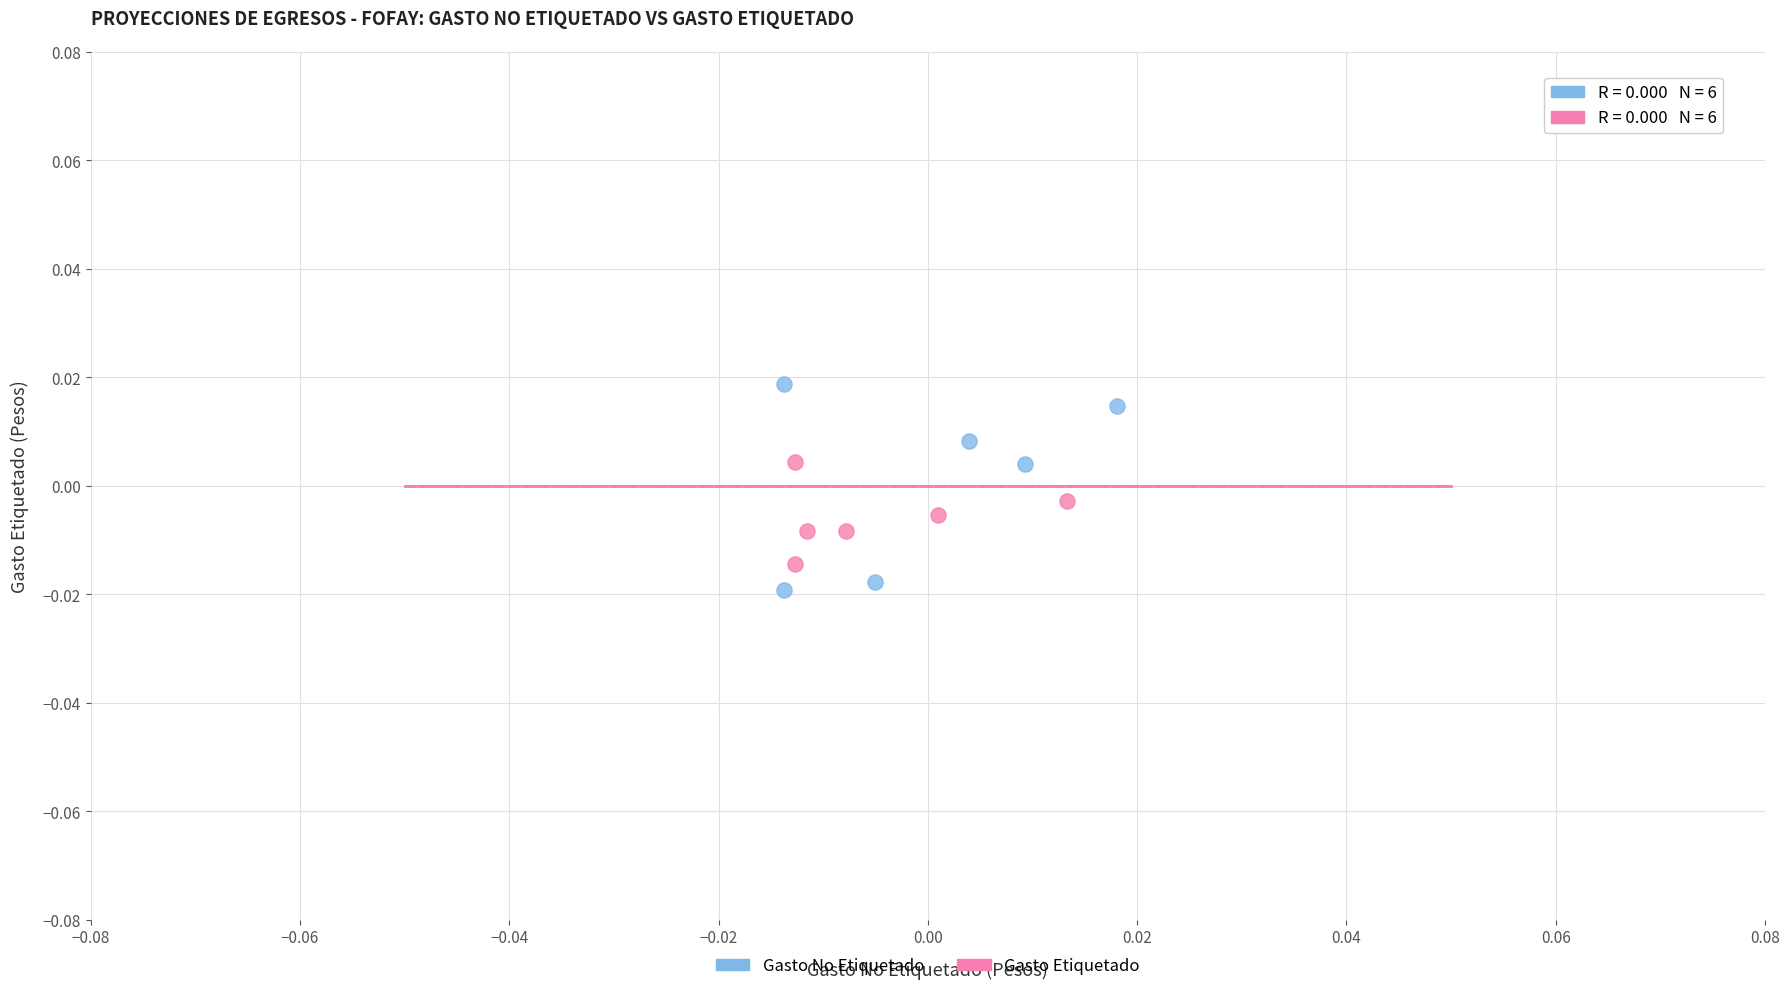

Which series has the widest spread of Y values?

Gasto No Etiquetado